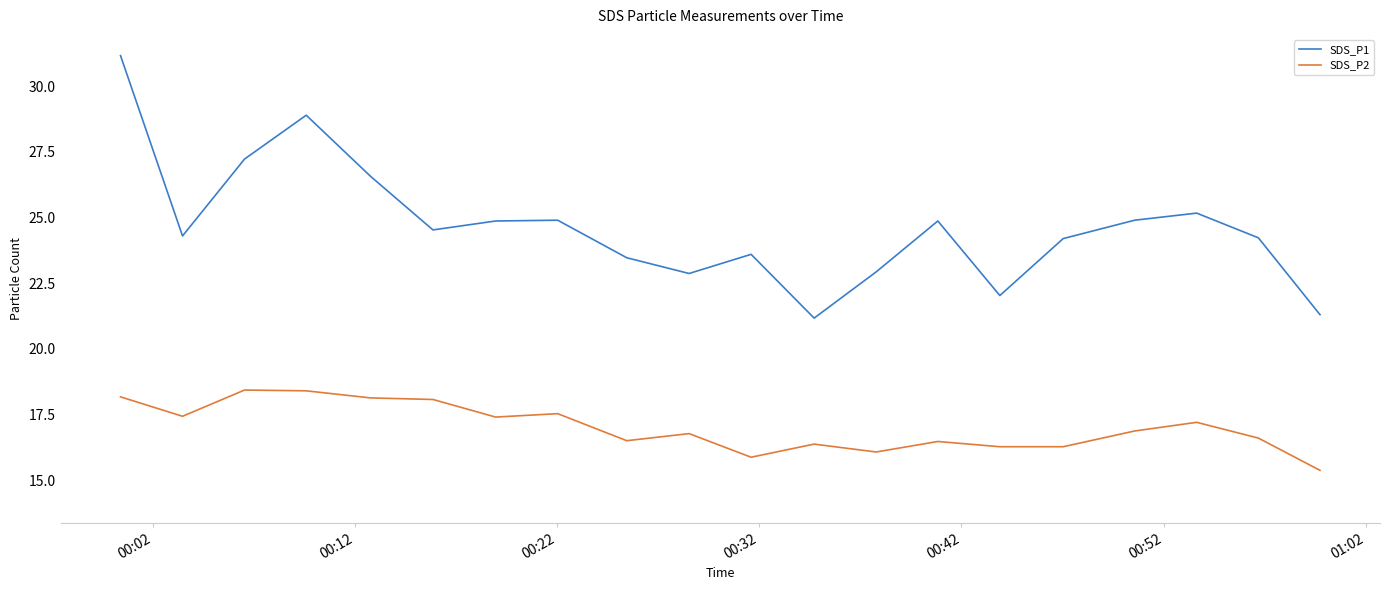

What is the difference between the second highest and second lowest values in the SDS_P1 series?

7.6